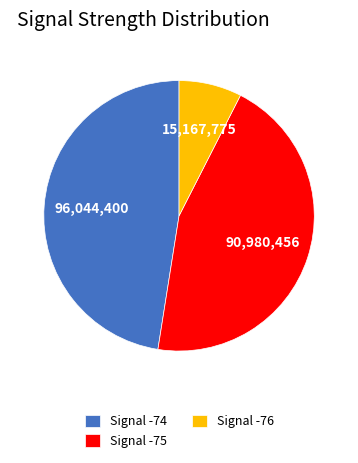

What is the ratio of the value at Signal -74 to the value at Signal -75?

1.1